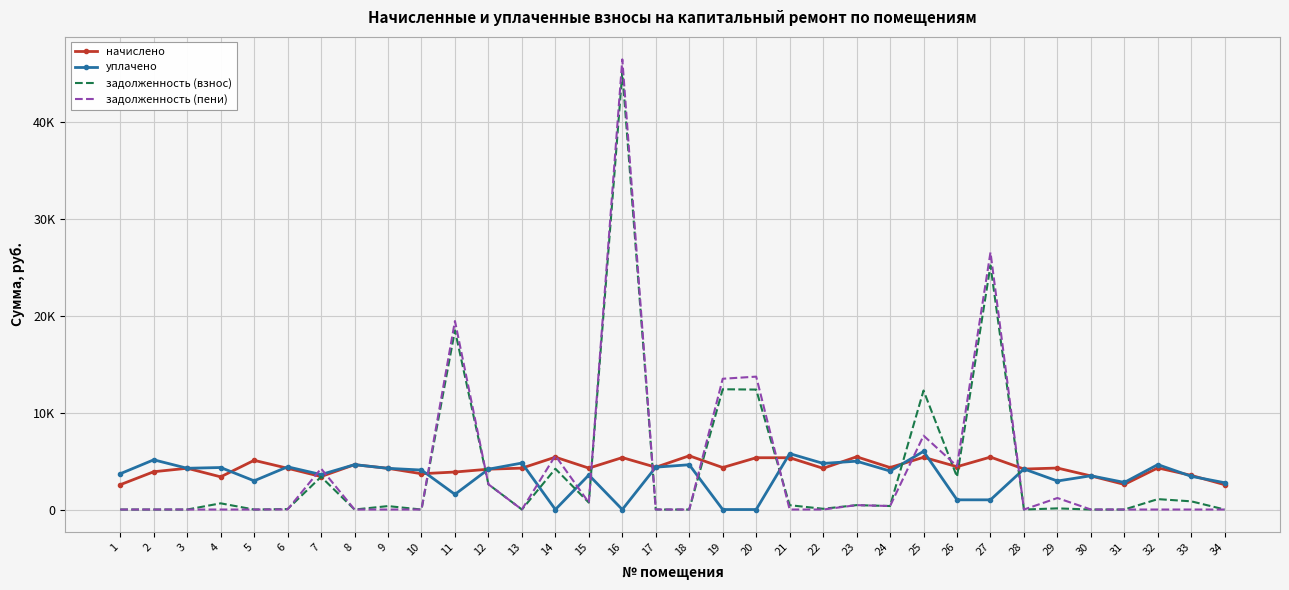

What are all the series names shown in the legend?

начислено, уплачено, задолженность (взнос), задолженность (пени)